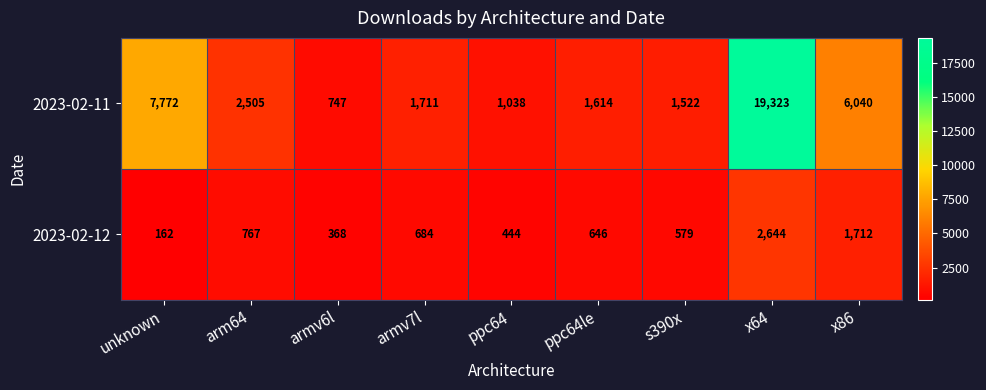

Which series has the widest spread of values?

2023-02-11